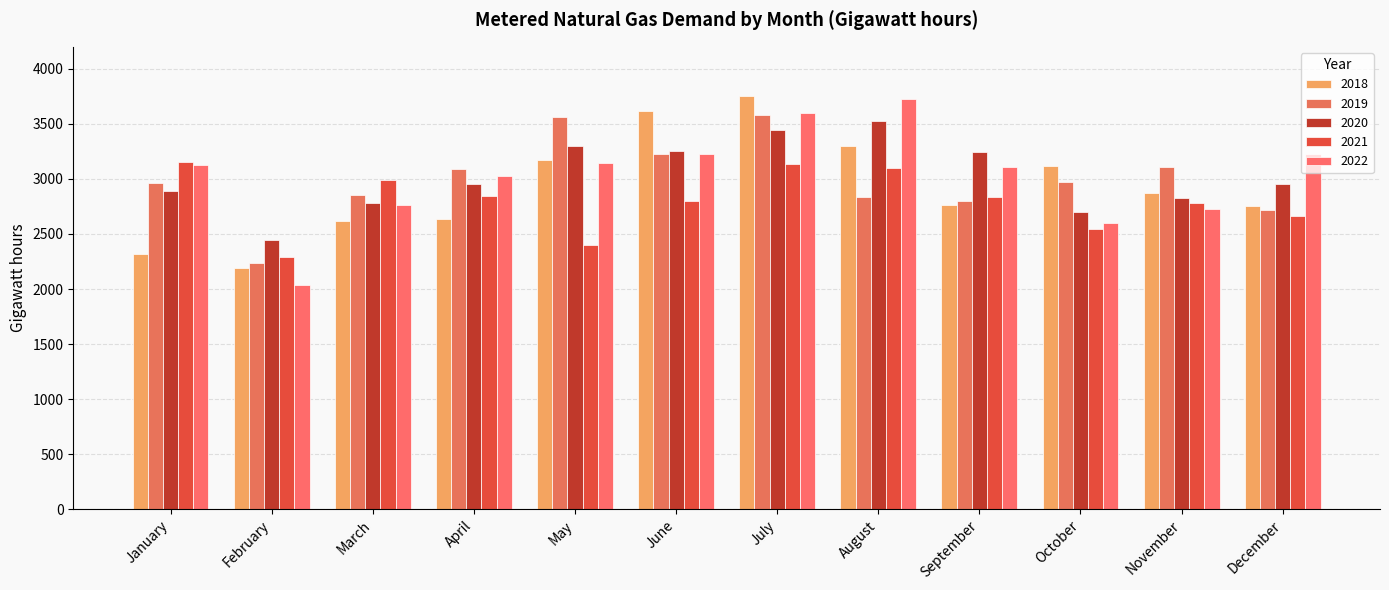

True or false: 2021 has a value of 5299 at August.

False